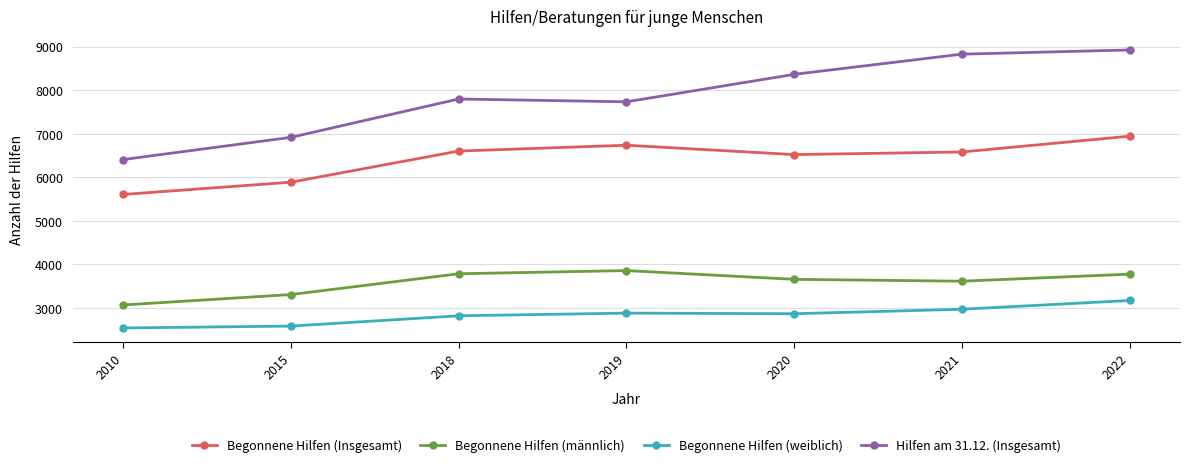

Between 2015 and 2019, which series saw the biggest shift?

Begonnene Hilfen (Insgesamt)